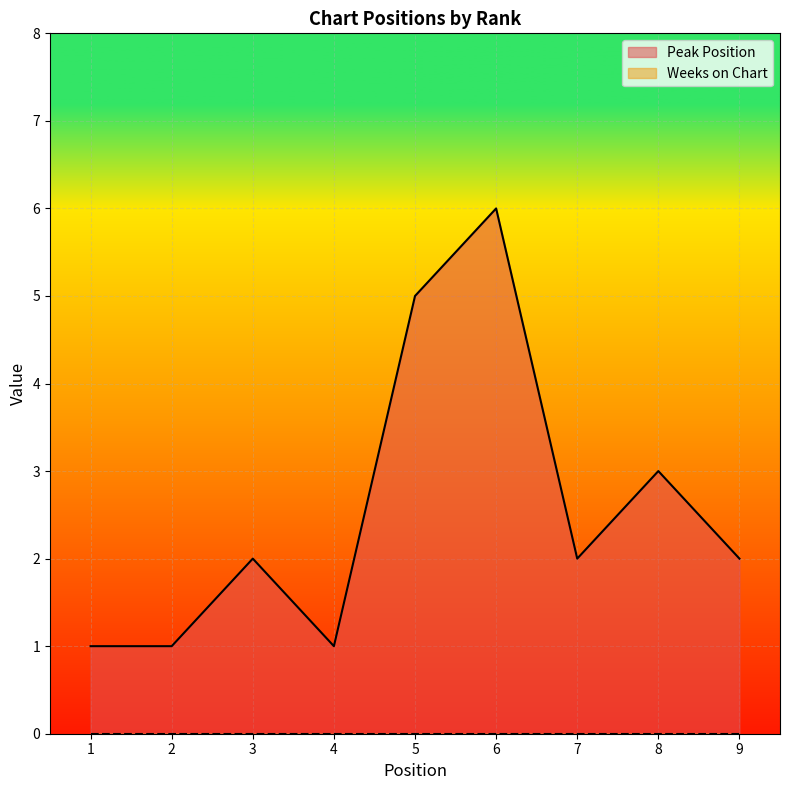

How many points are lower than both their immediate neighbors (excluding endpoints)?

2